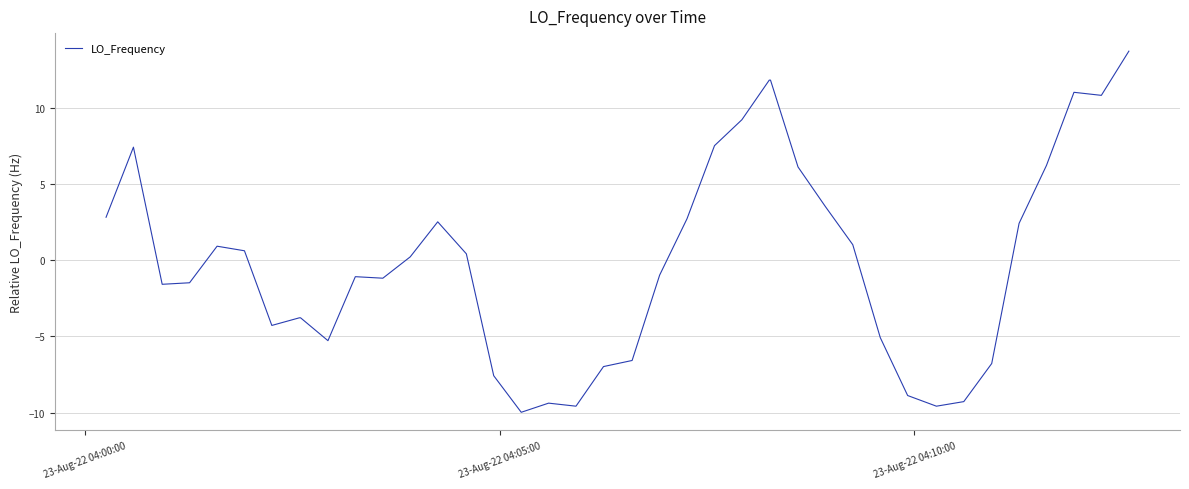

What is the minimum value shown in the chart?

-10.0